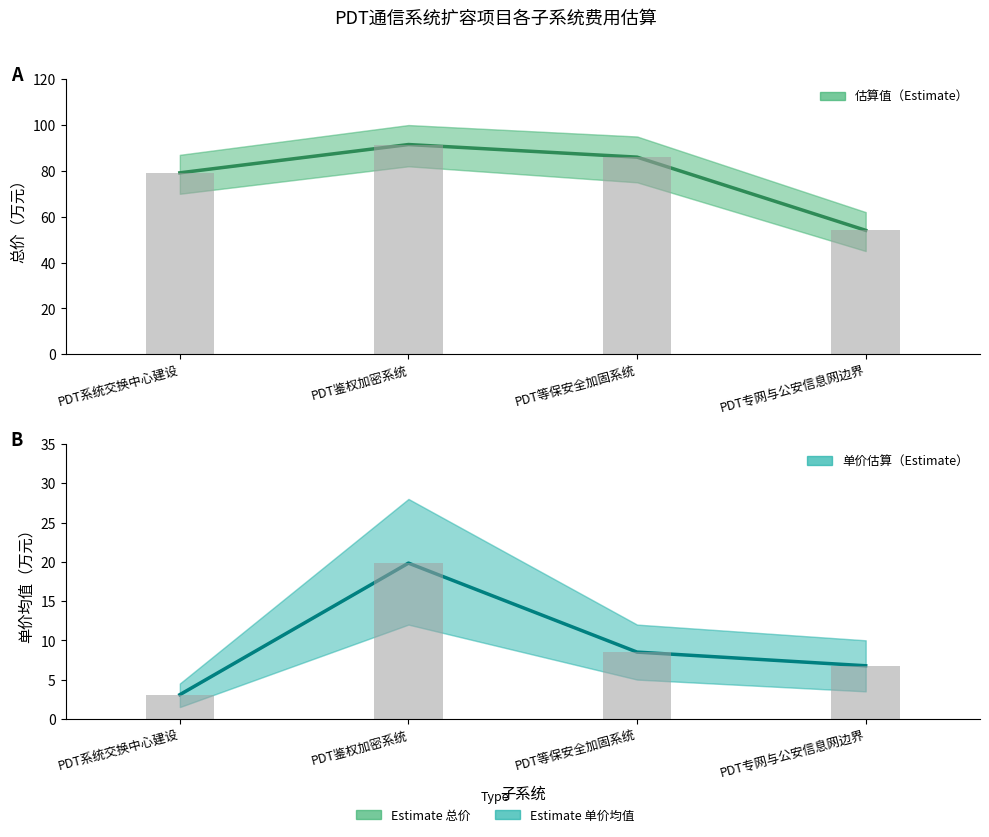

What is the sum of all 单价均值（万元） values?

38.2